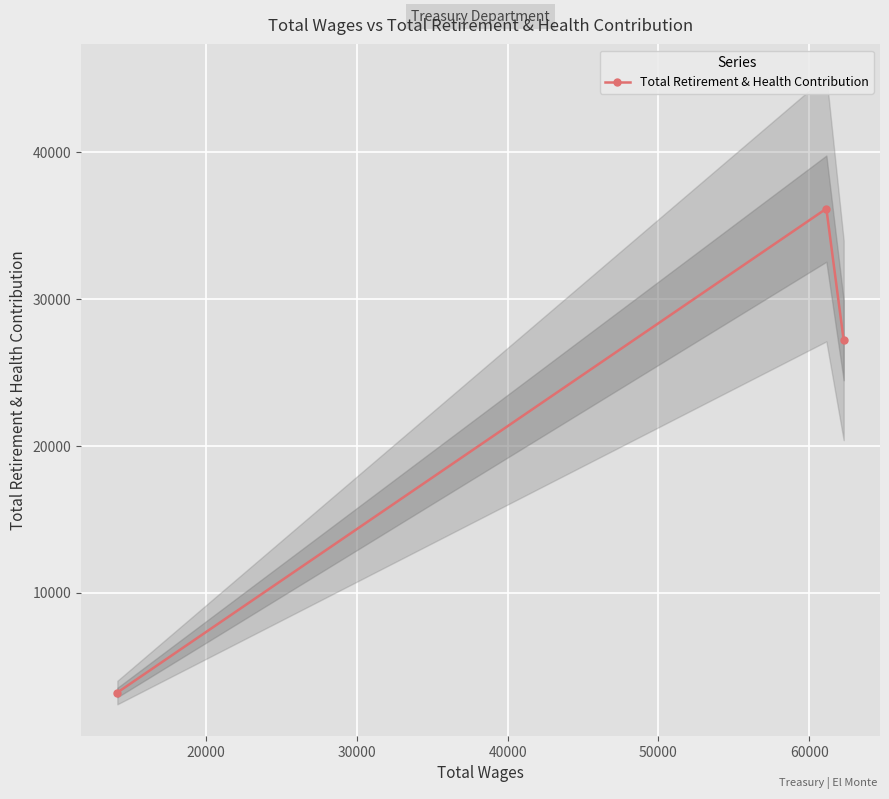

What is the minimum value for Total Retirement & Health Contribution?

3200